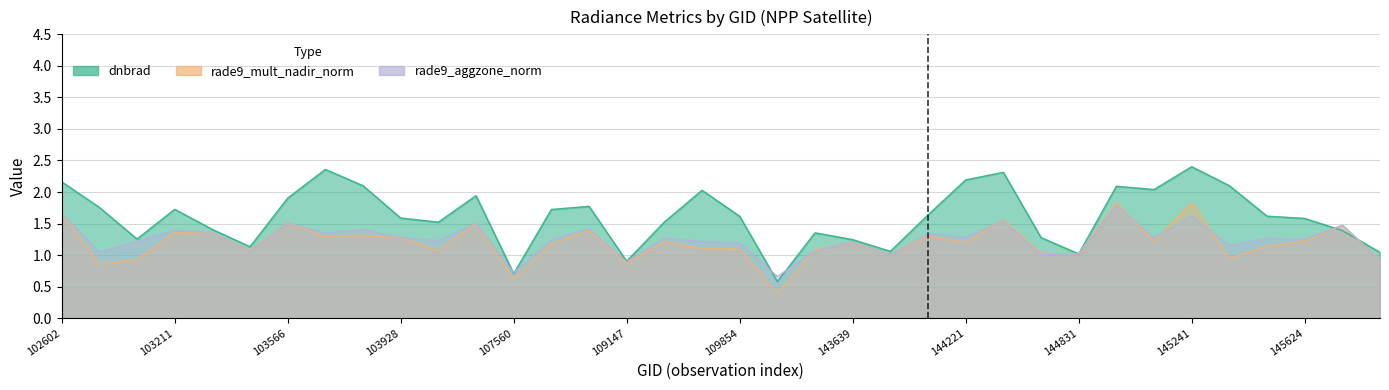

What is the minimum value shown in the chart?

0.4